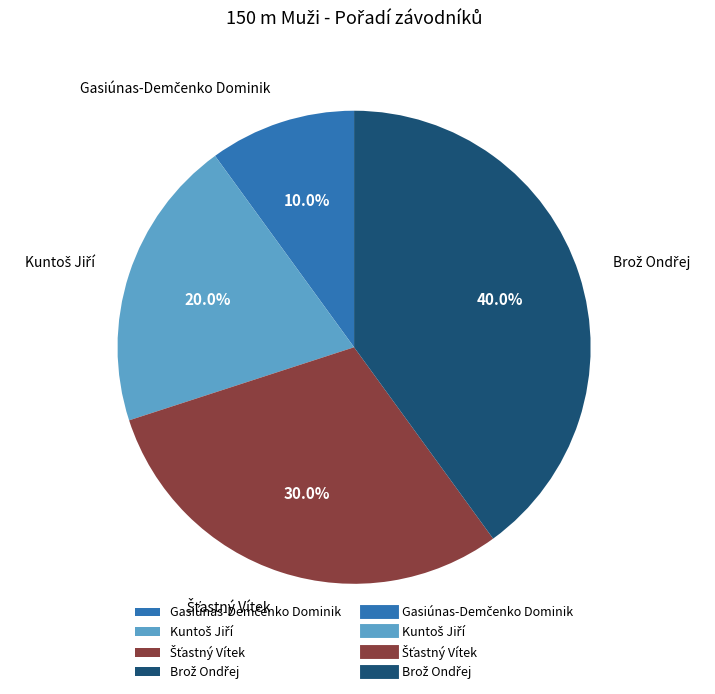

Does any single category account for the majority?

No